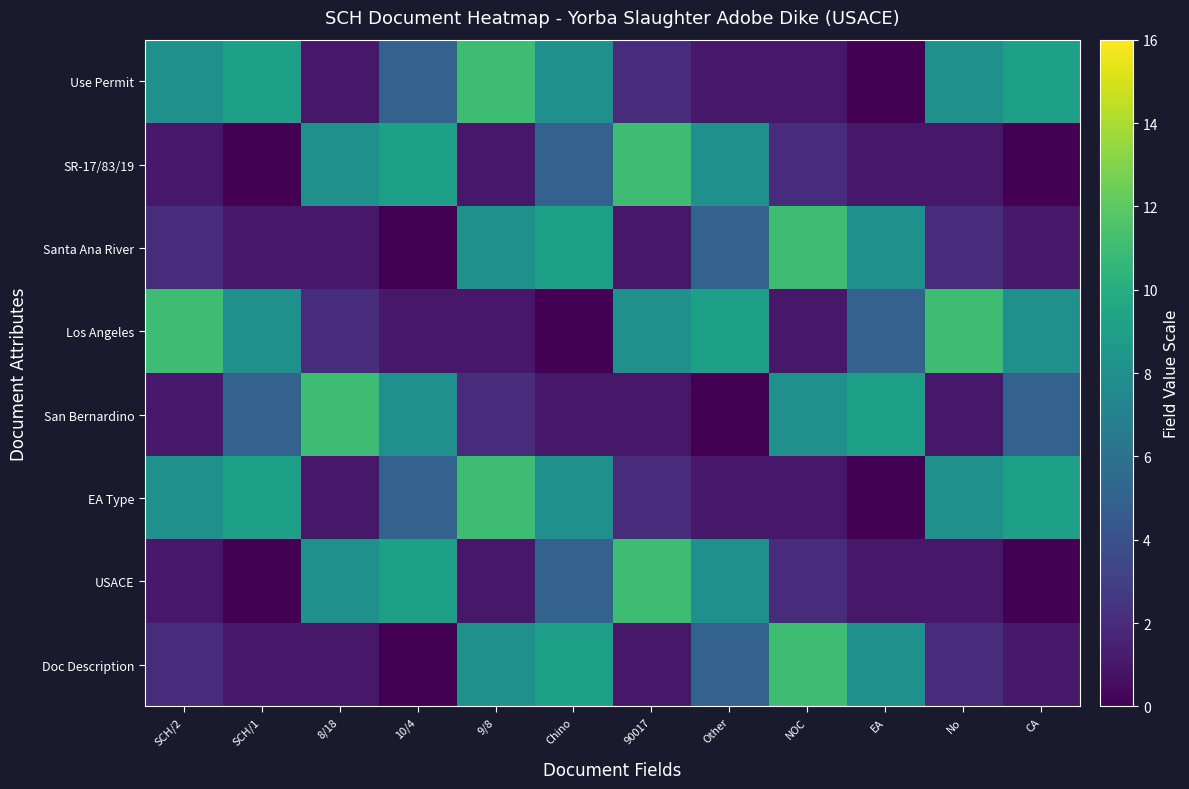

Which category has the highest value across all series?

NOC